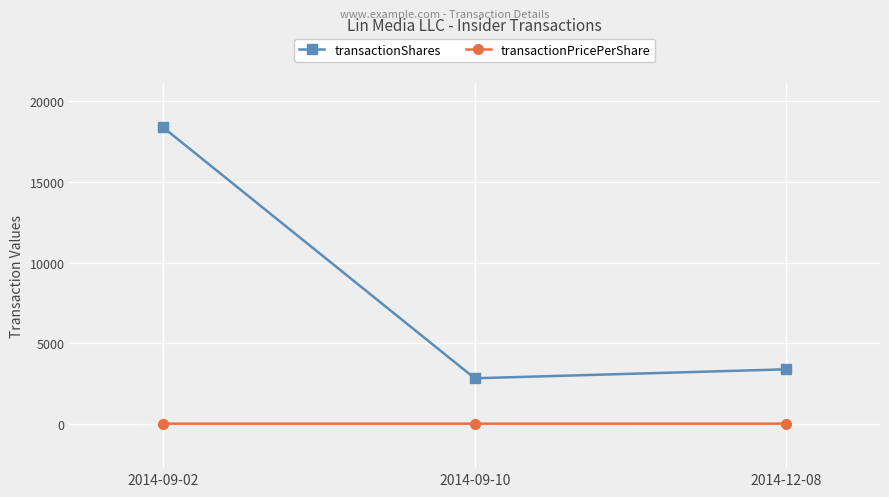

At which label is transactionShares closest to 10619?

2014-12-08